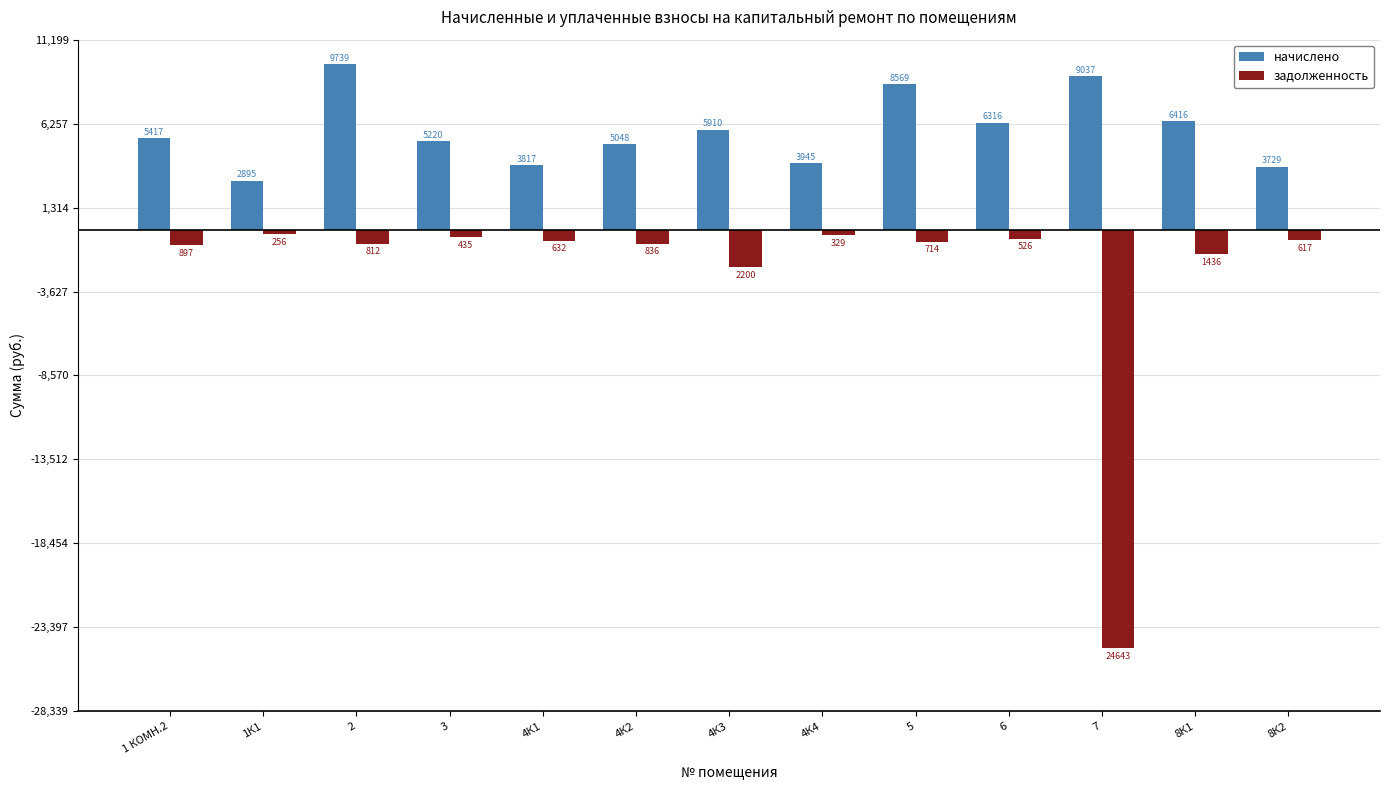

The задолженность series shows -37721.8 at 7. True or false?

False